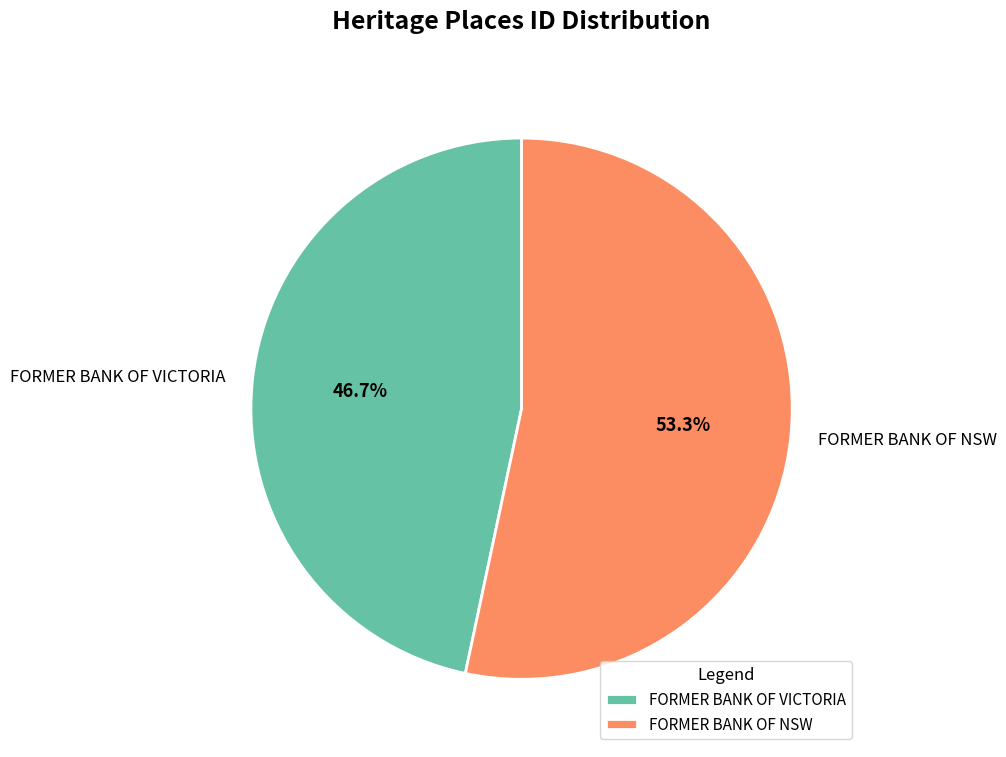

Is FORMER BANK OF NSW the majority of the pie?

Yes